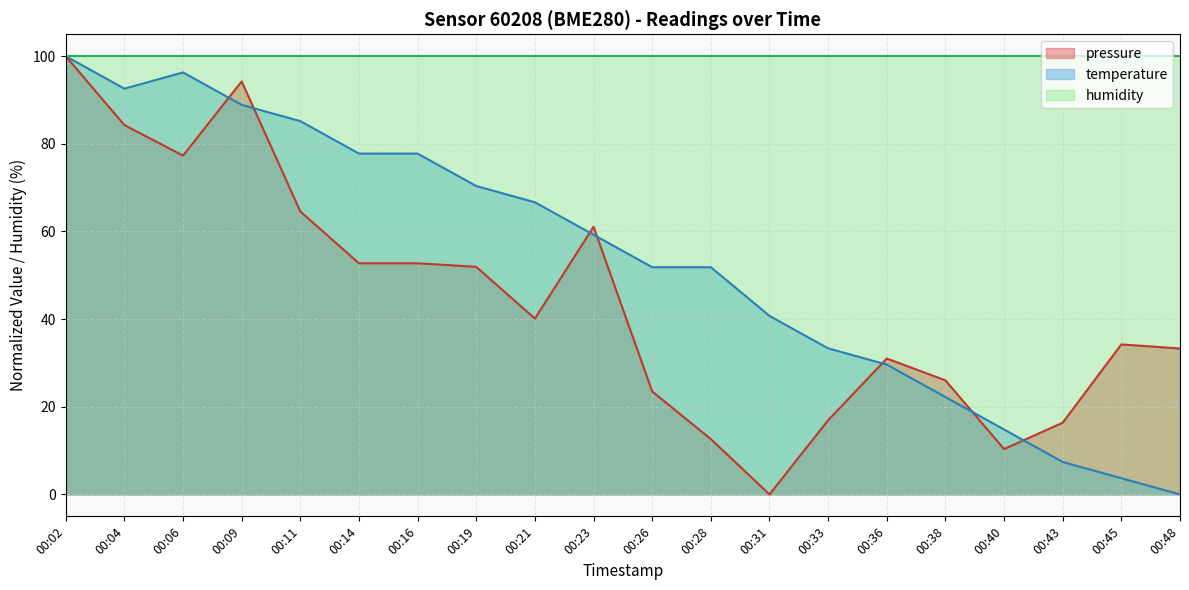

True or false: pressure has a value of 51.1 at 00:36.

False